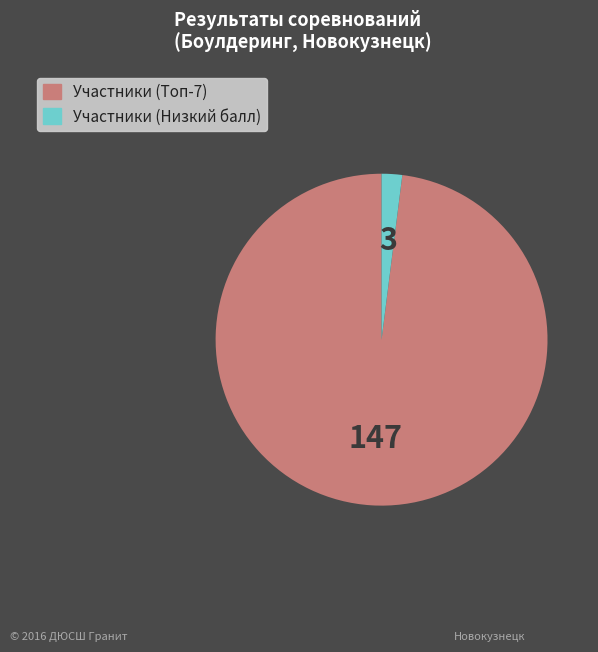

Rank the categories by value from highest to lowest.

Участники (Топ-7), Участники (Низкий балл)